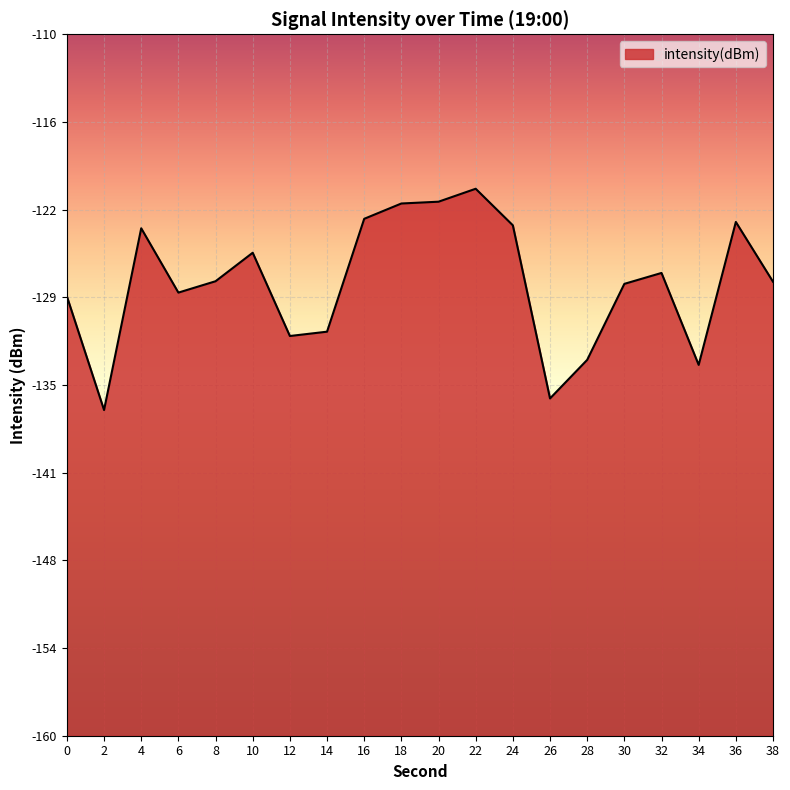

Is it true that the value at 32 is -127.0?

True